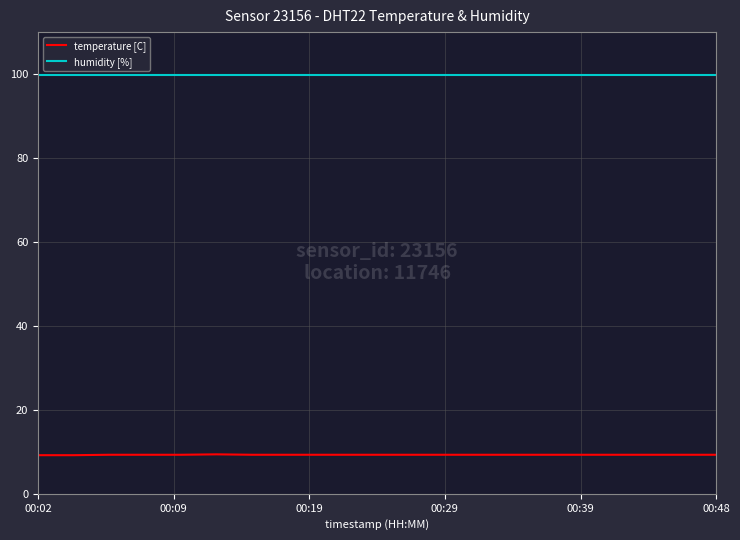

What is the average value of the temperature [C] series?

9.3